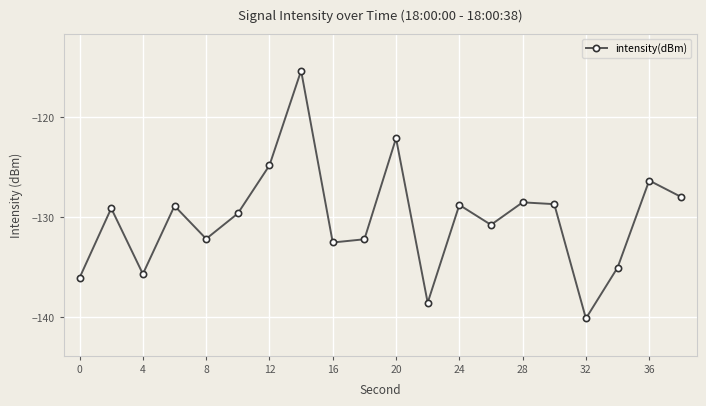

How many interior local peaks (higher than both neighbors) does the data have?

7